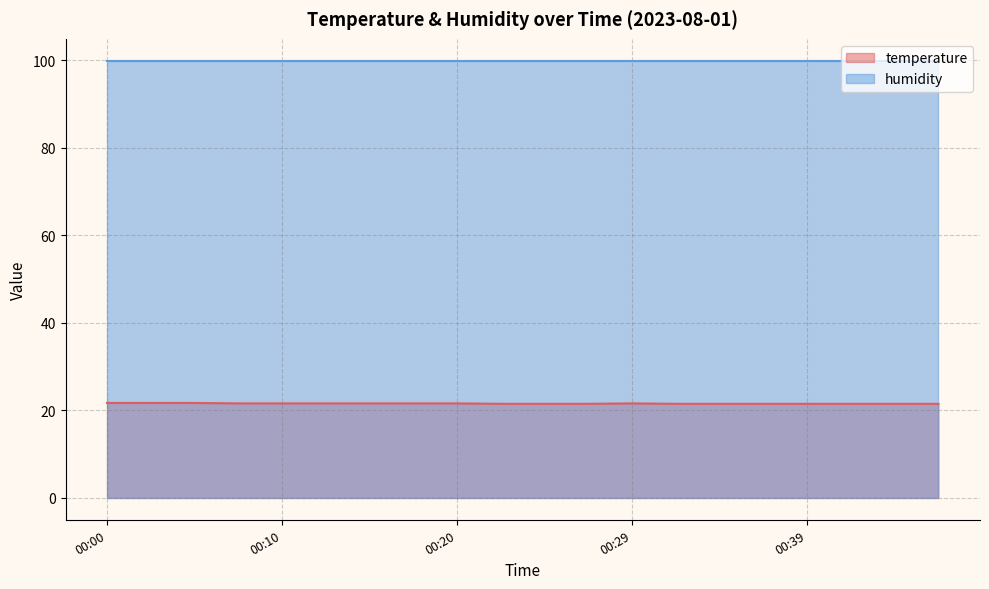

Which label corresponds to the largest value in the chart?

00:00